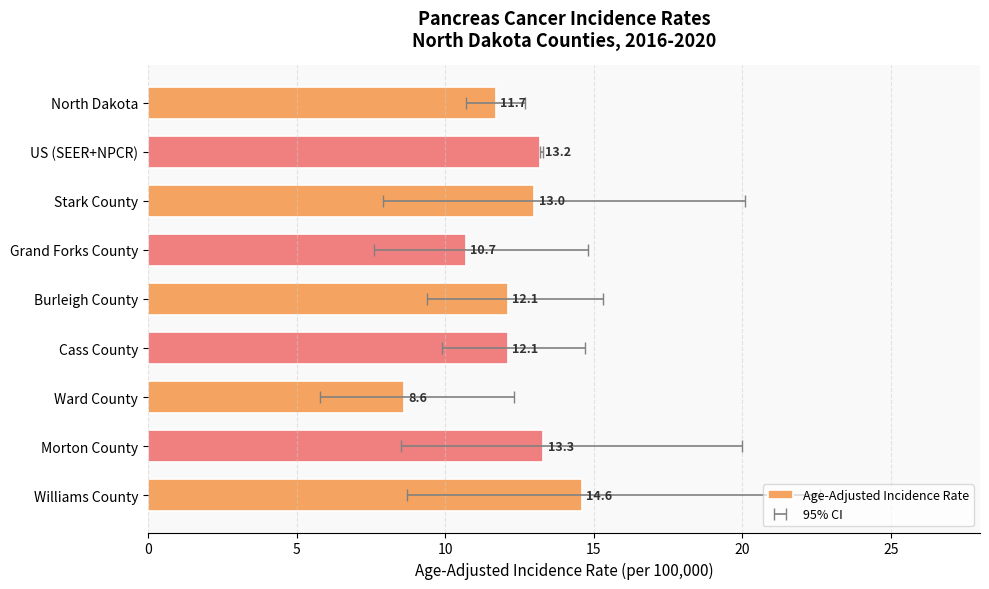

What is the greatest value displayed?

14.6